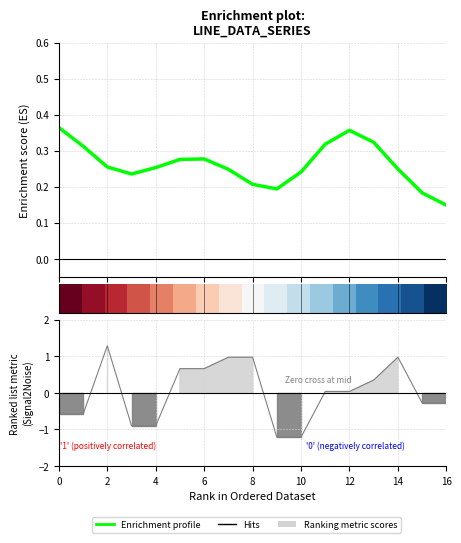

Is this an area chart (filled region under the line)?

No